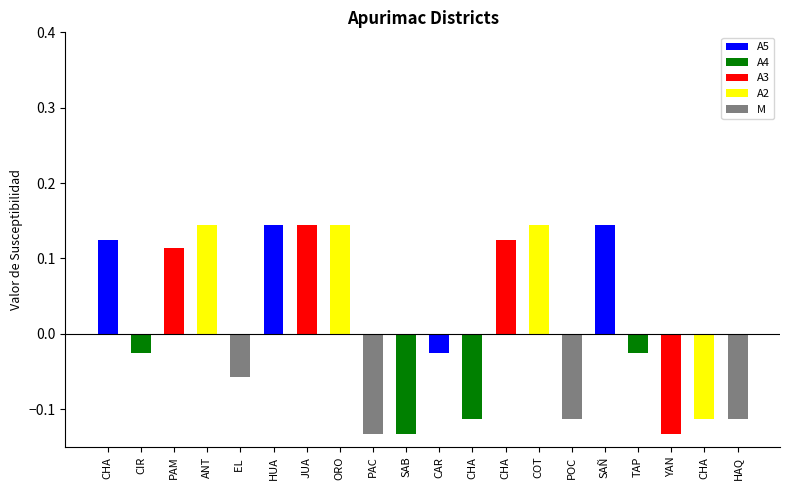

What is the sum of all values?

0.2